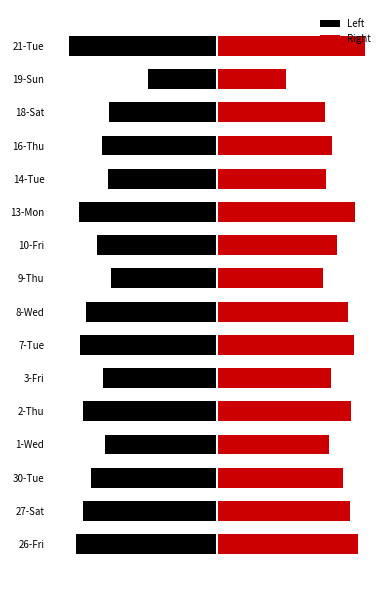

How many bars are there in total?

32